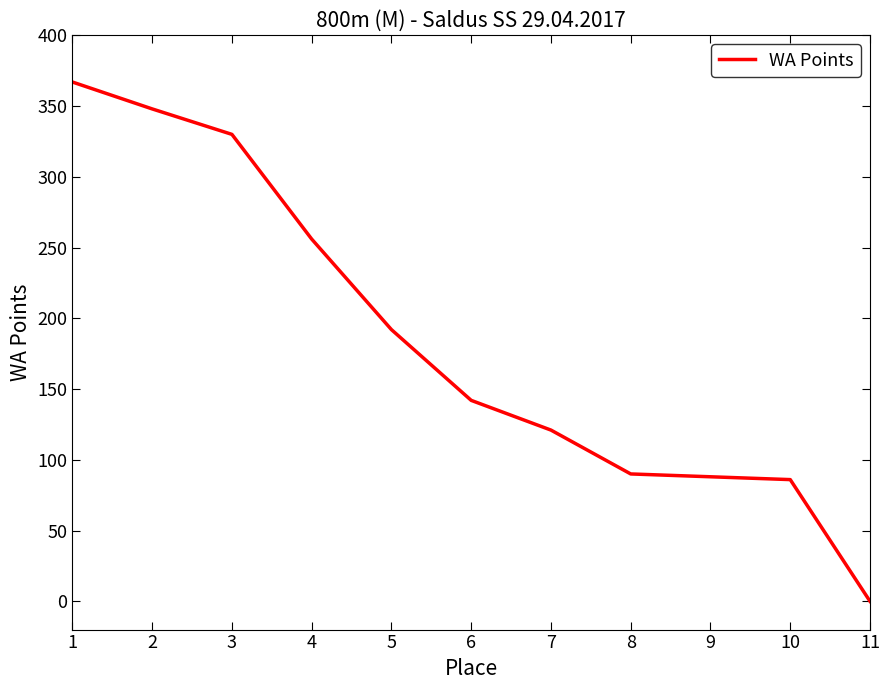

Does the chart display data point markers on the line(s)?

No